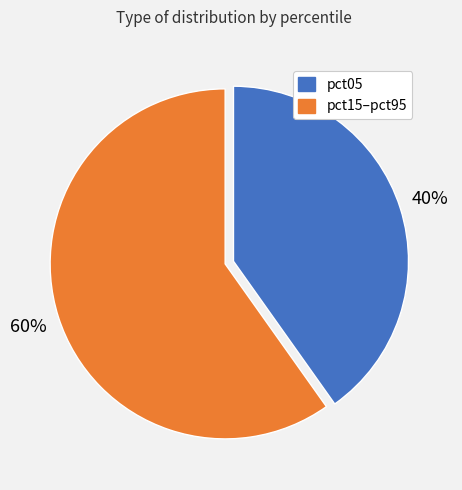

Is there any slice that represents more than half of the pie?

Yes